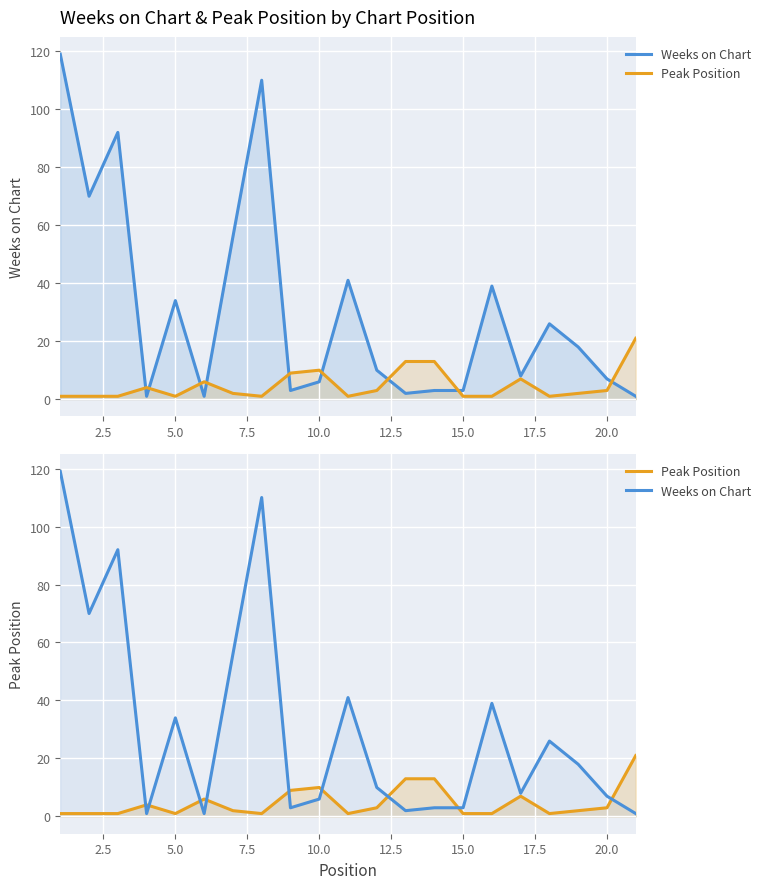

Is it true that Weeks on Chart equals 5 at 20.0?

False